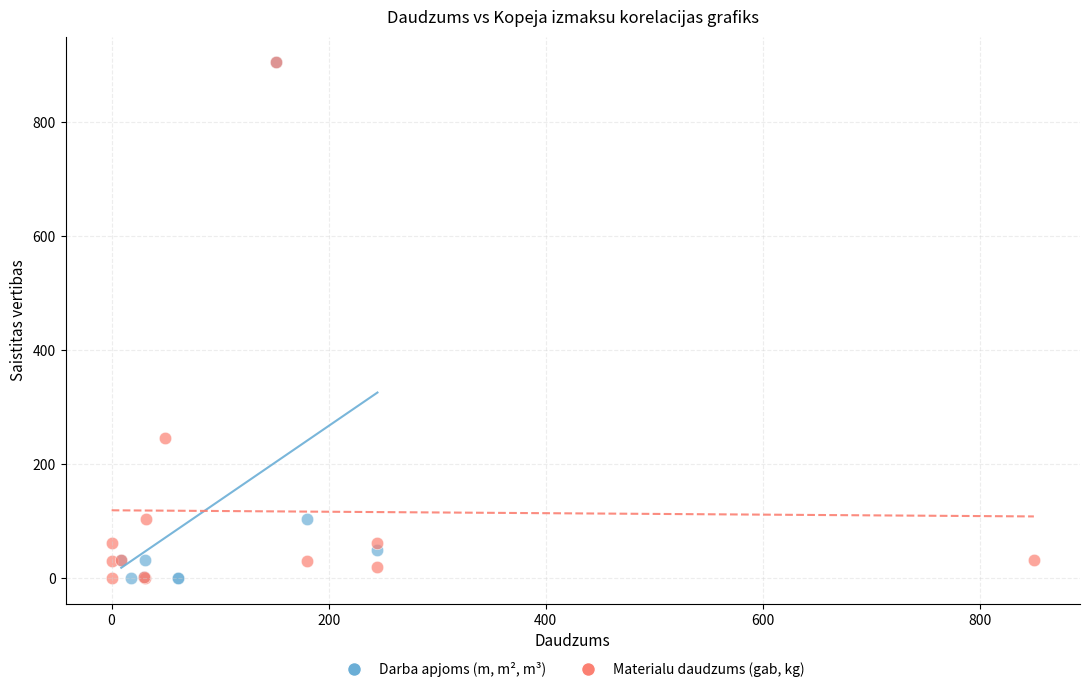

What are all the series names shown in the legend?

Darba apjoms (m, m², m³), Materialu daudzums (gab, kg)